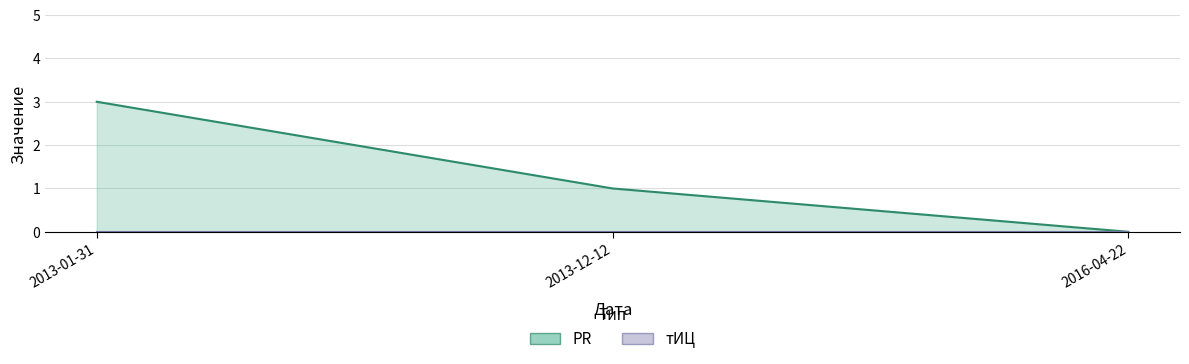

The value at 2016-04-22 is -1. True or false?

False